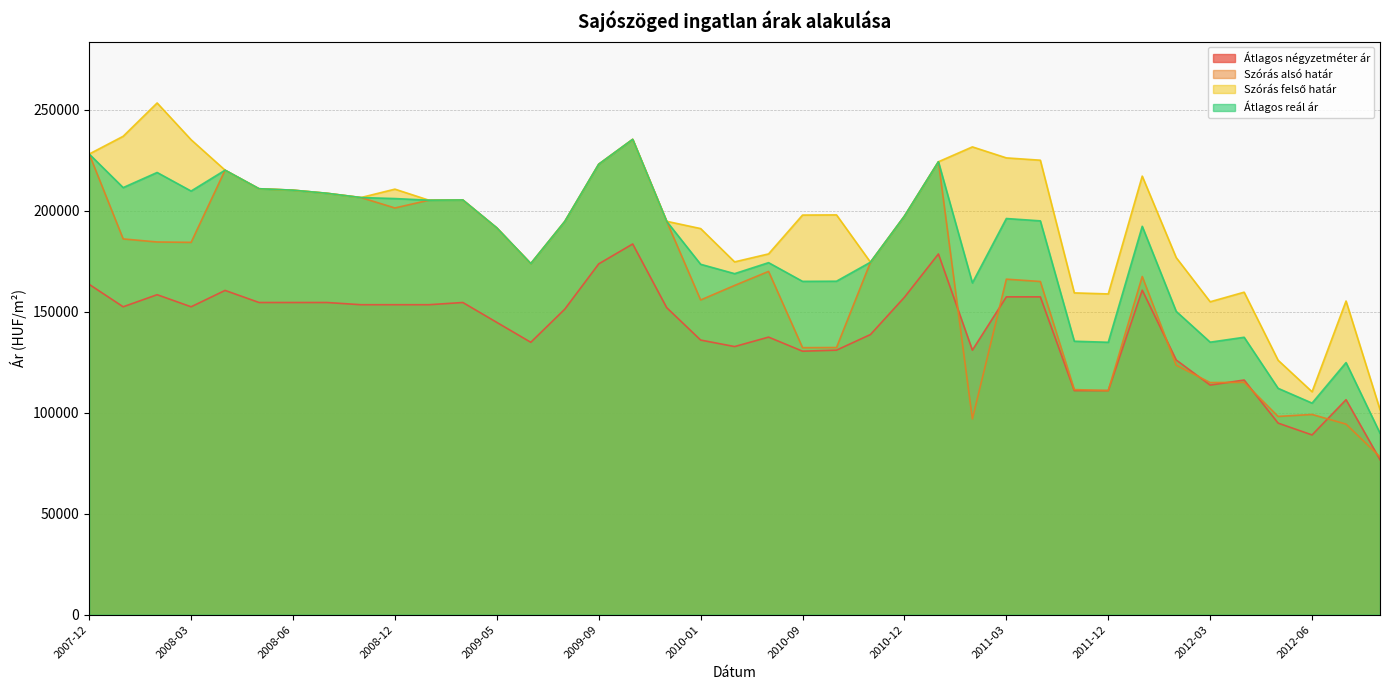

True or false: Átlagos reál ár and Szórás felső határ cross at least once.

False